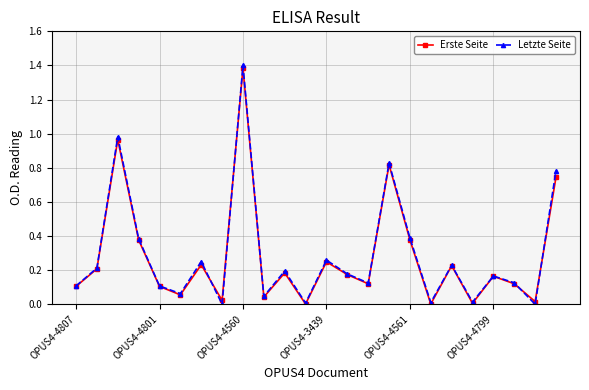

True or false: Erste Seite has more than 0 points higher than both neighbors.

True